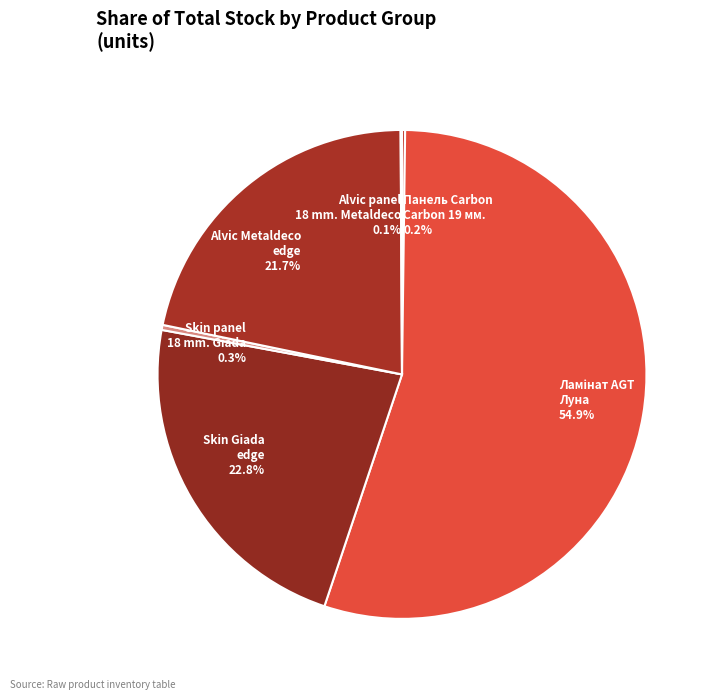

Is there any slice that represents more than half of the pie?

Yes